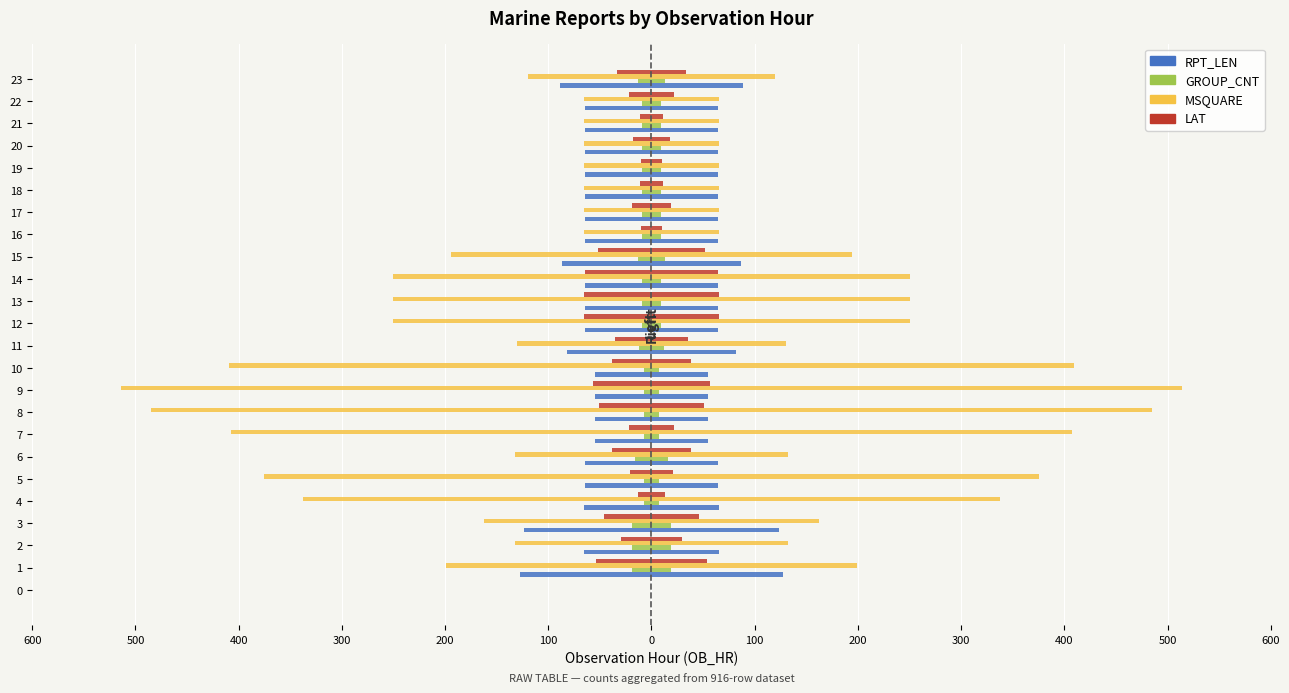

Which series has the widest spread of values?

MSQUARE (Left/Right mirror)